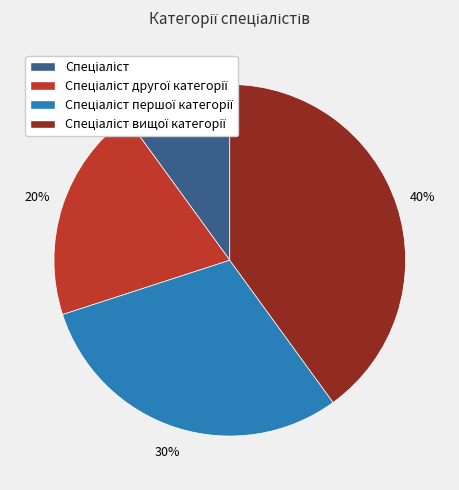

Is there any slice that represents more than half of the pie?

No